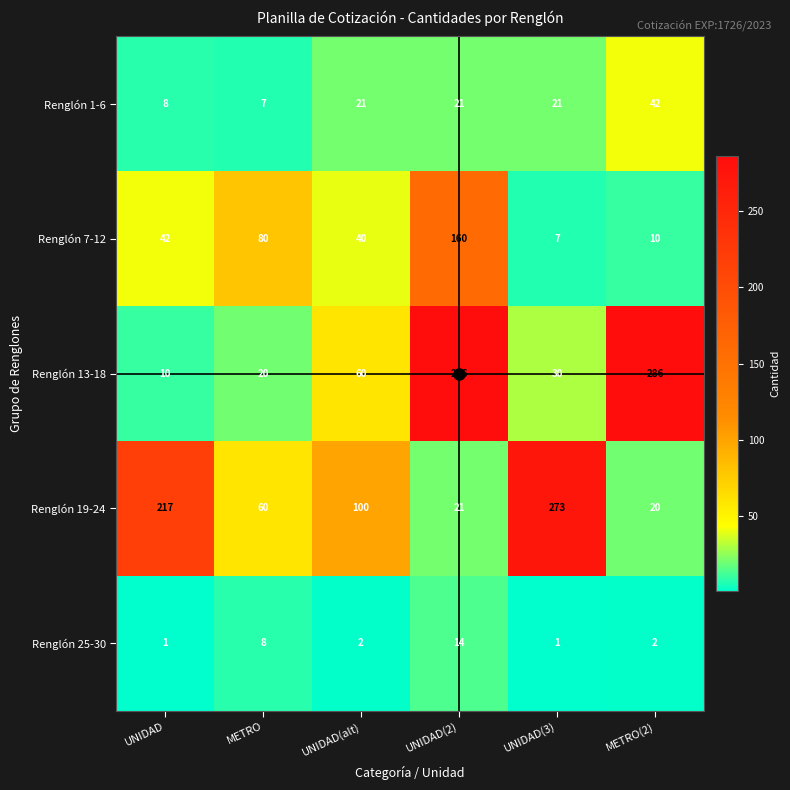

The value of Renglón 7-12 at METRO(2) is 10. True or false?

True